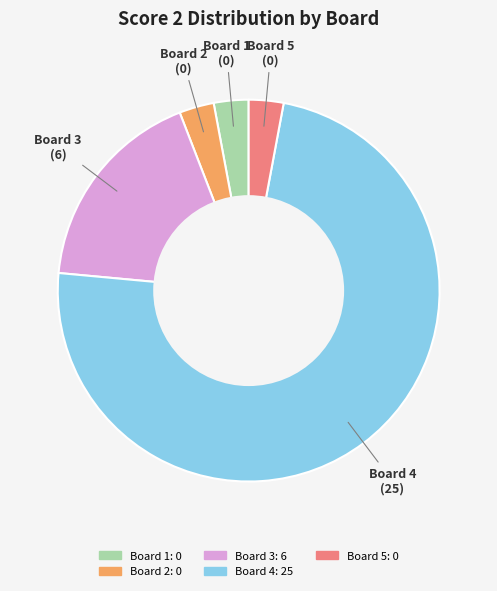

What is the largest slice in the pie chart?

Board 4